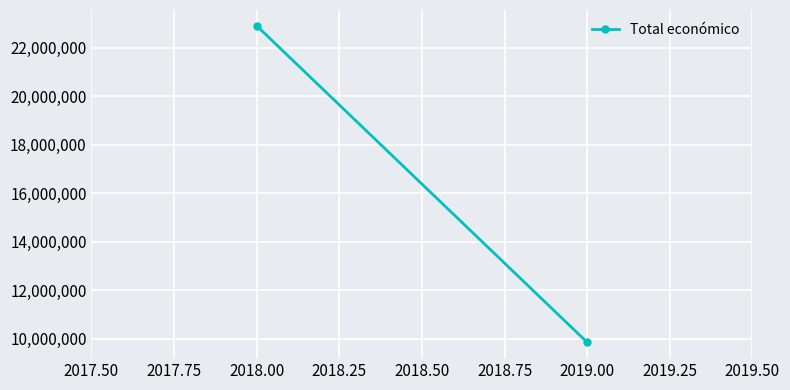

What is the maximum value shown in the chart?

22902071